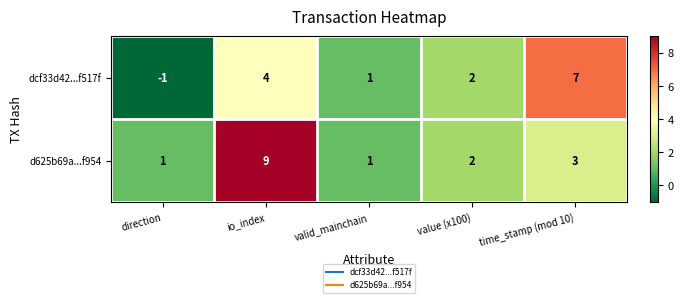

Which series has the largest total across all categories?

d625b69a...f954